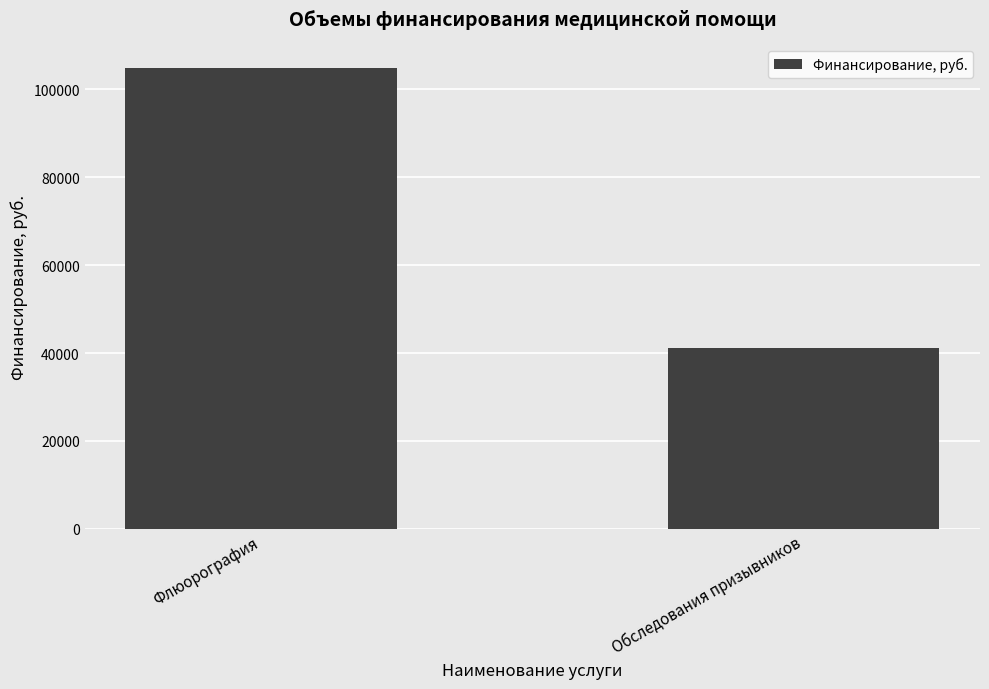

Reading left to right, extract all data points from this chart.

Флюорография=104892	Обследования призывников=41056